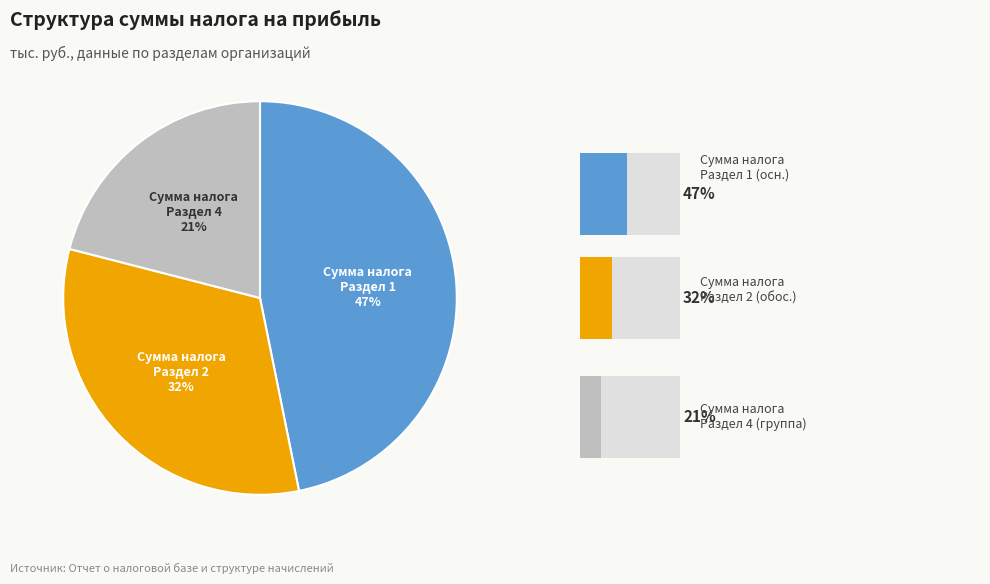

Is it true that Раздел 2 (1120) is 32% of the pie?

True